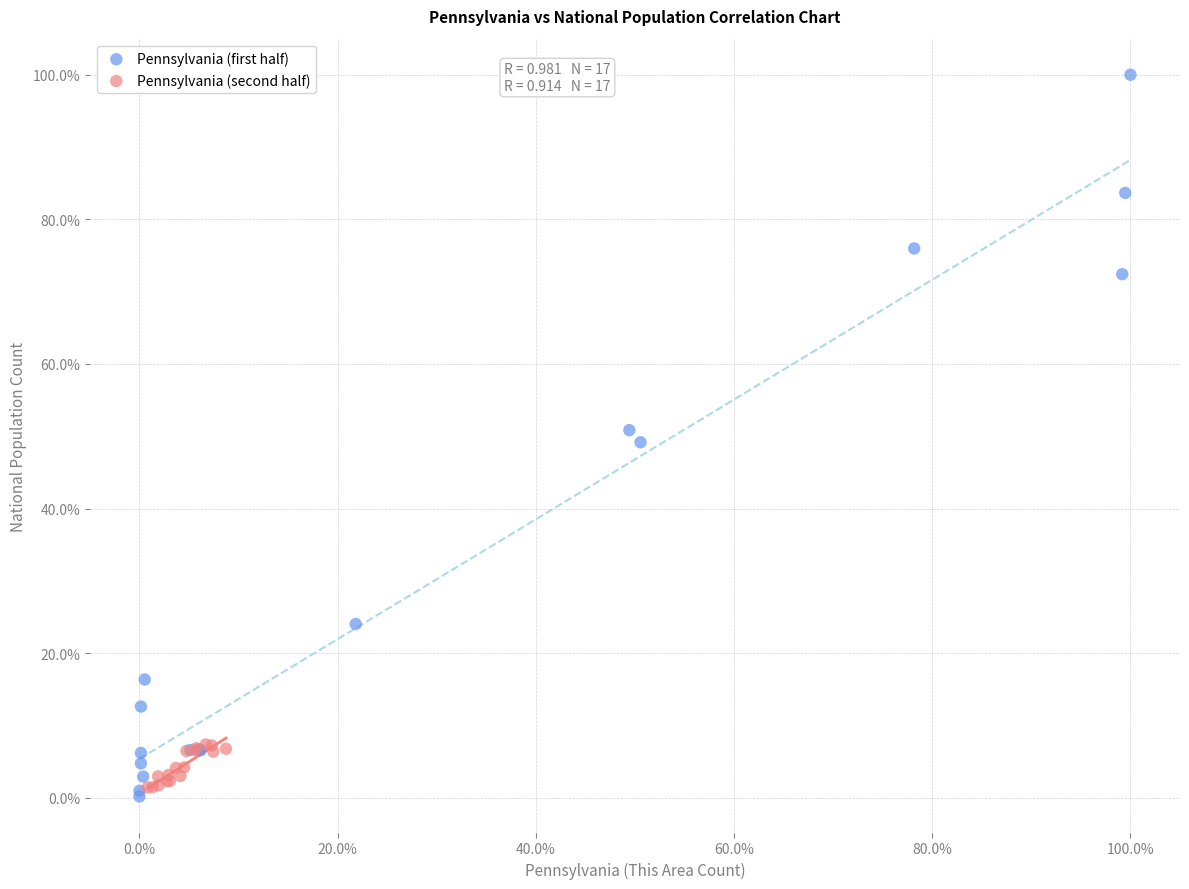

What are all the series names shown in the legend?

Pennsylvania (first half), Pennsylvania (second half)